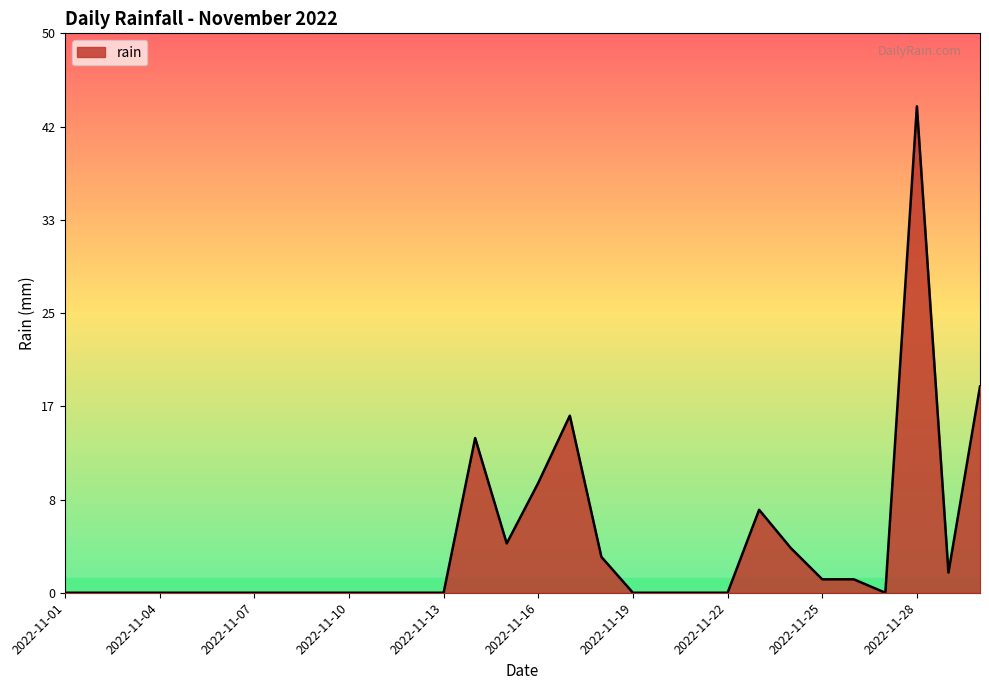

What is the sum of all values?

124.4